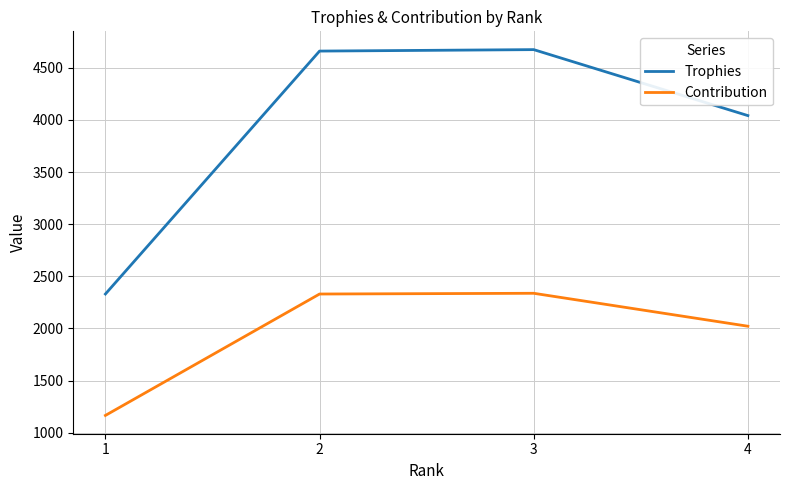

At 1, list the series in order from smallest to largest.

Contribution, Trophies